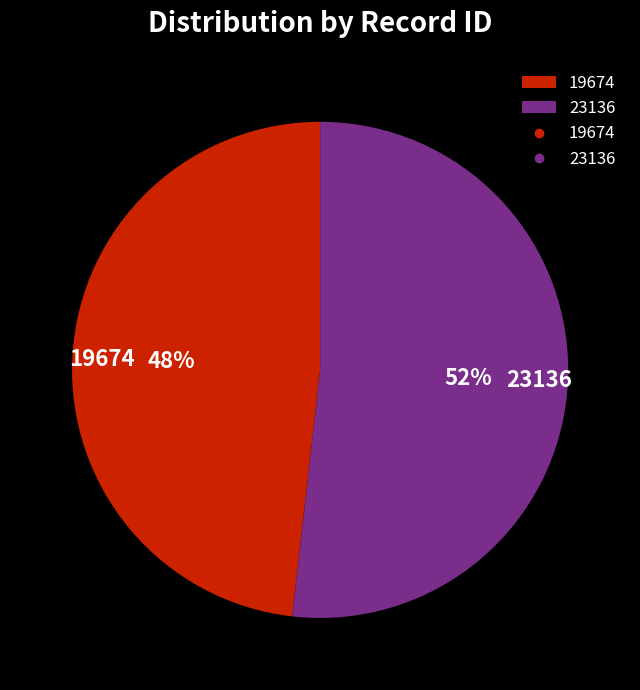

How many slices are in this pie chart?

2